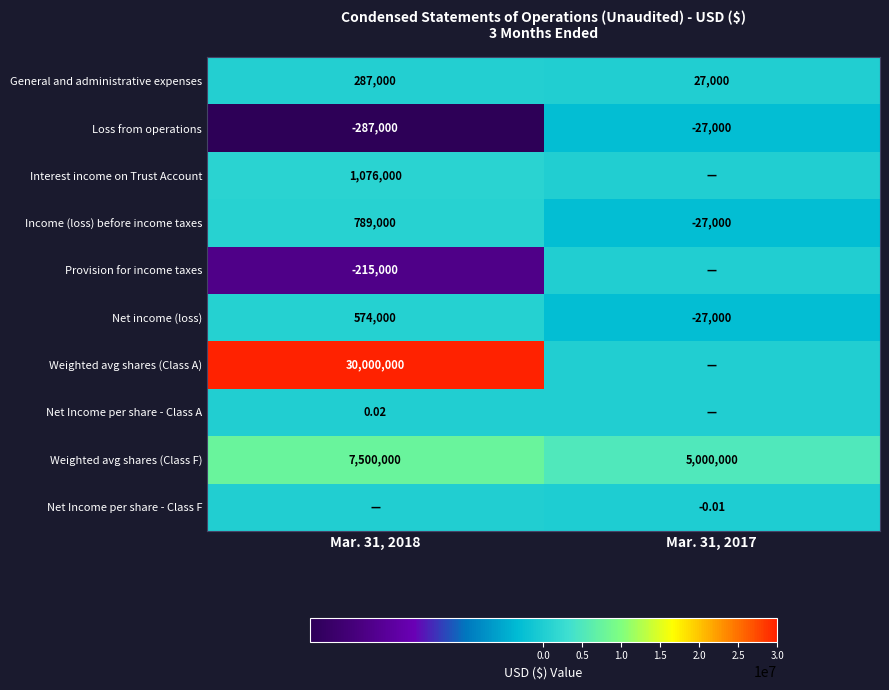

What is the total value across all series at Mar. 31, 2018?

39724000.0